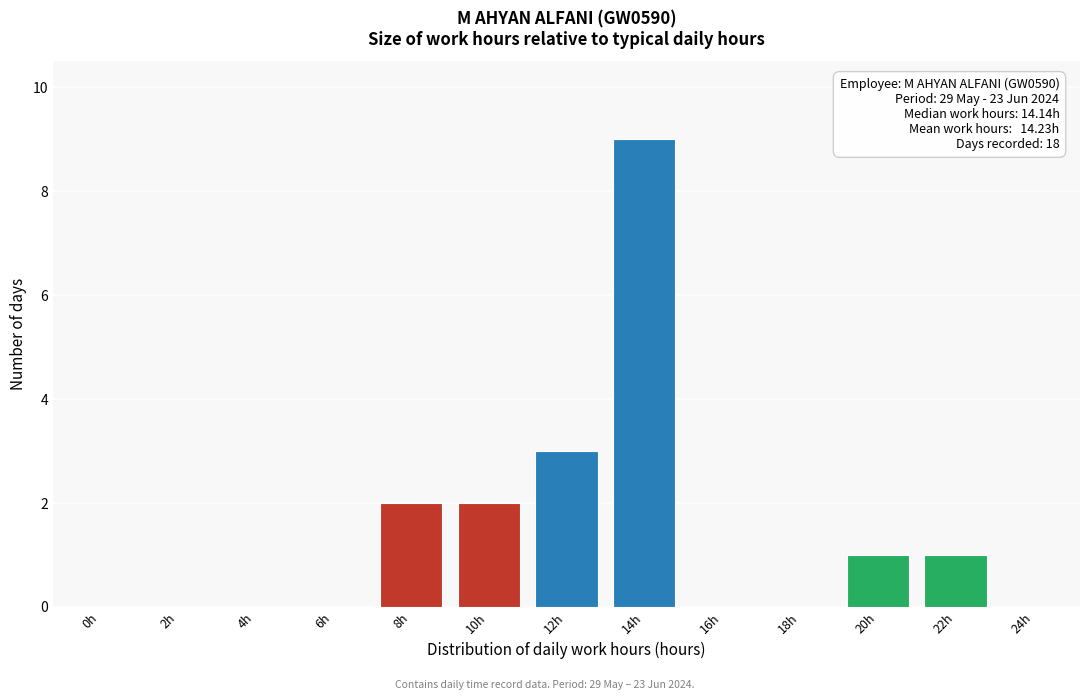

Reading left to right, extract all data points from this chart.

0h=0	2h=0	4h=0	6h=0	8h=2	10h=2	12h=3	14h=9	16h=0	18h=0	20h=1	22h=1	24h=0